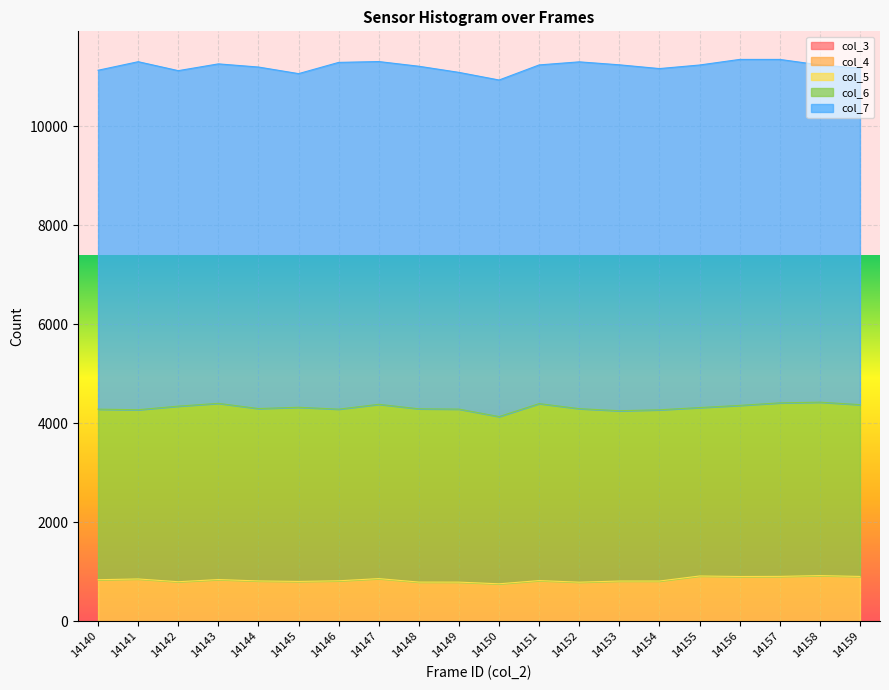

Reading left to right, what are all the values shown in this chart?

col_3: 0	0	0	0	0	0	0	0	0	0	0	0	0	0	0	0	0	0	0	0
col_4: 0	0	0	0	0	0	0	0	0	0	0	0	0	0	0	0	0	0	0	0
col_5: 838	853	797	841	813	803	816	860	790	789	755	820	788	811	811	913	903	905	921	904
col_6: 3447	3420	3549	3561	3484	3520	3469	3523	3502	3497	3380	3577	3507	3442	3461	3404	3458	3507	3505	3472
col_7: 6849	7034	6780	6861	6902	6743	7008	6927	6923	6805	6802	6845	7009	6991	6896	6923	6992	6941	6816	6799